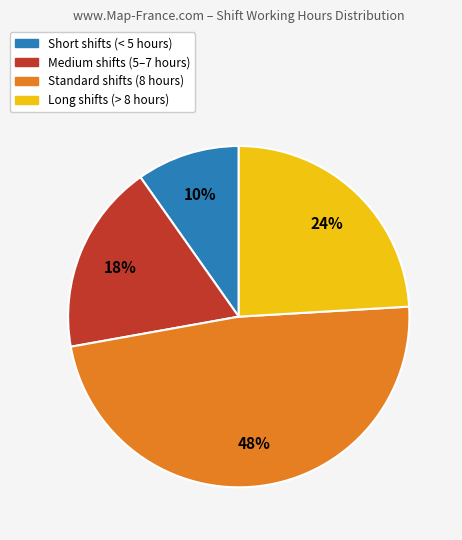

Is there a majority slice in this chart?

No